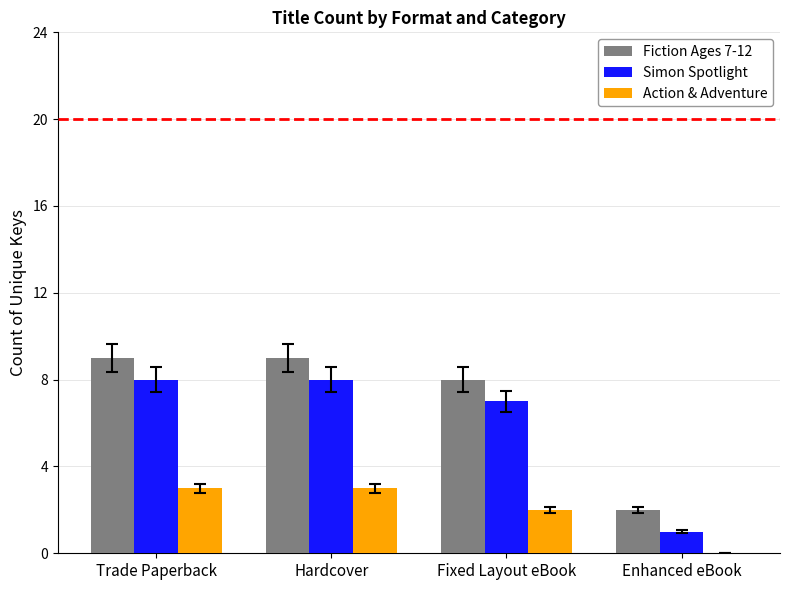

What is the sum of the Action & Adventure values at Enhanced eBook and Hardcover?

3